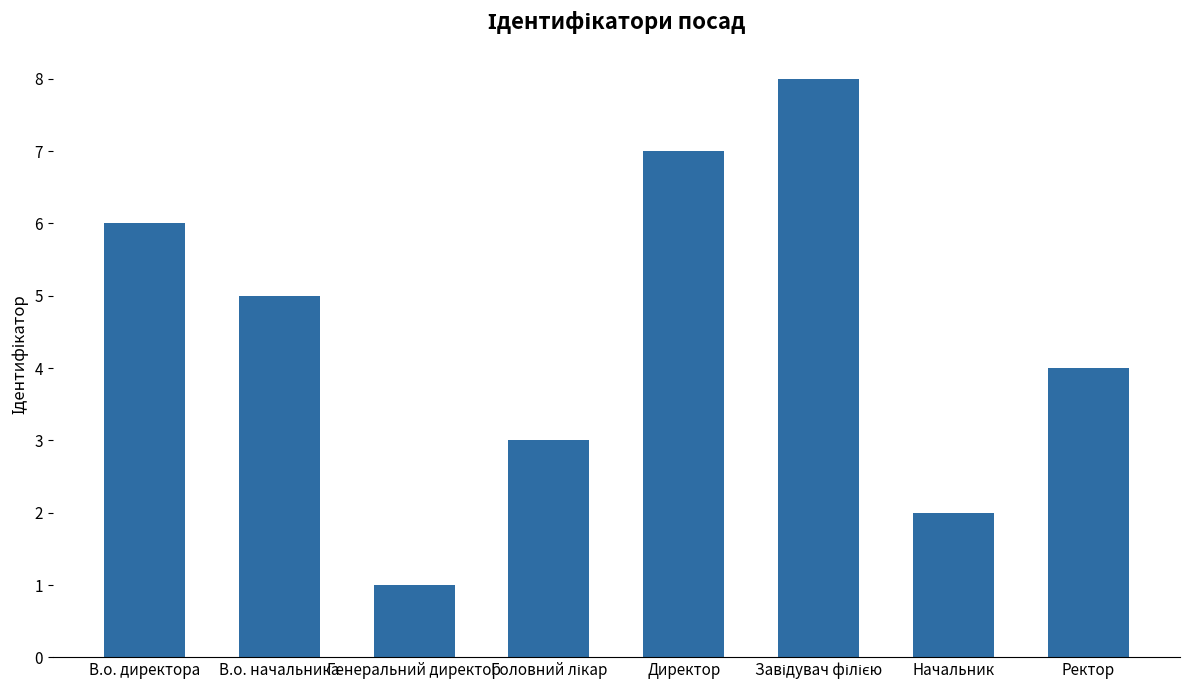

What is the label of the 4th bar from the right?

Директор